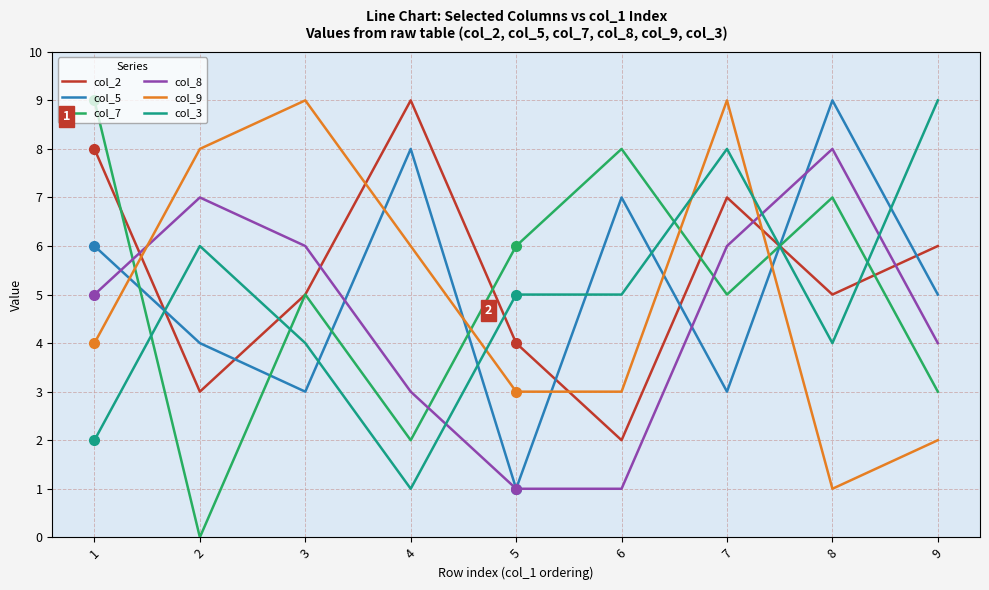

At 6, list the series in order from smallest to largest.

col_8, col_2, col_9, col_3, col_5, col_7